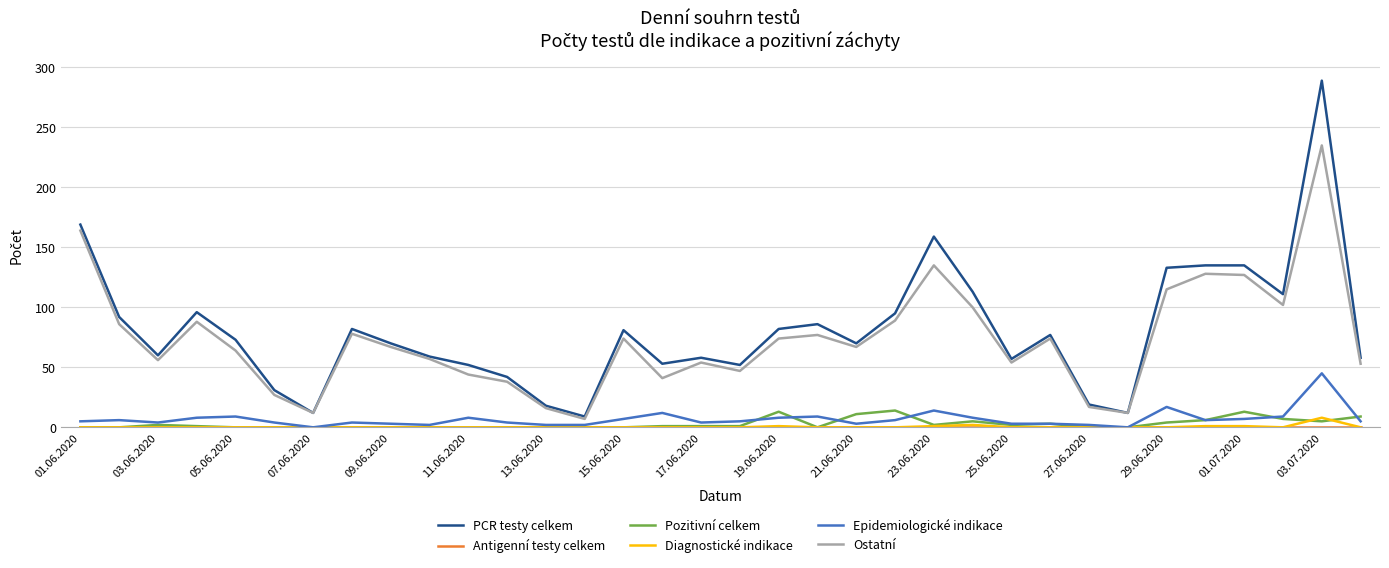

Which series has the widest spread of values?

PCR testy celkem